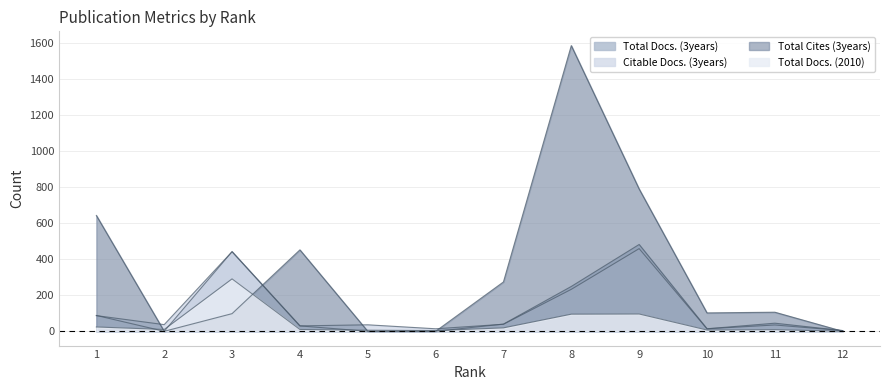

What is the value of the Total Cites (3years) point at the 10th from the left?

102